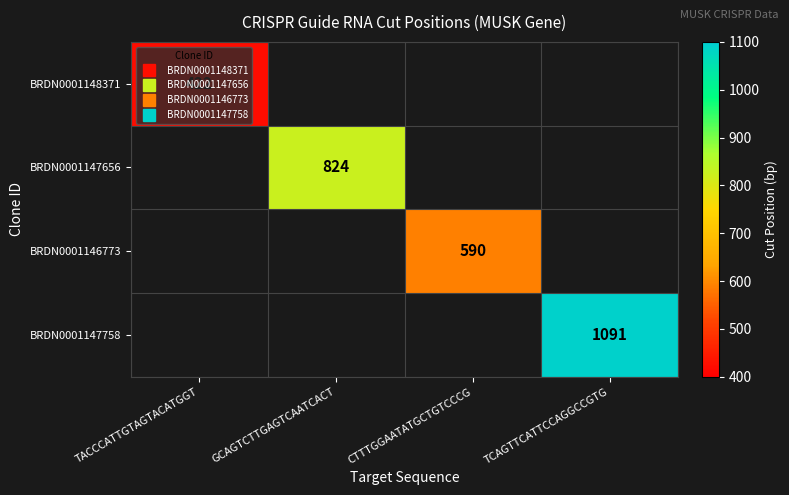

Which label corresponds to the smallest value in the chart?

TACCCATTGTAGTACATGGT